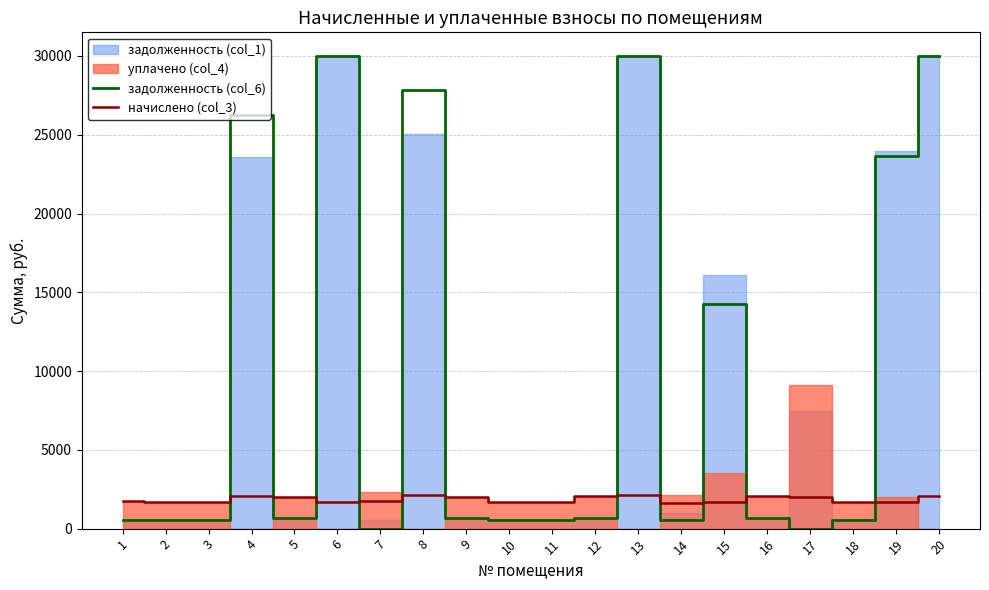

The value of начислено (col_3) at 9 is 2031.2. True or false?

True